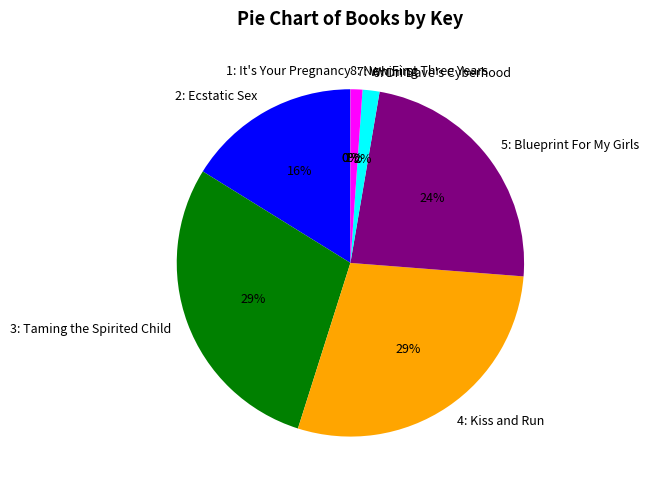

The 2: Ecstatic Sex slice represents 6% of the pie. True or false?

False